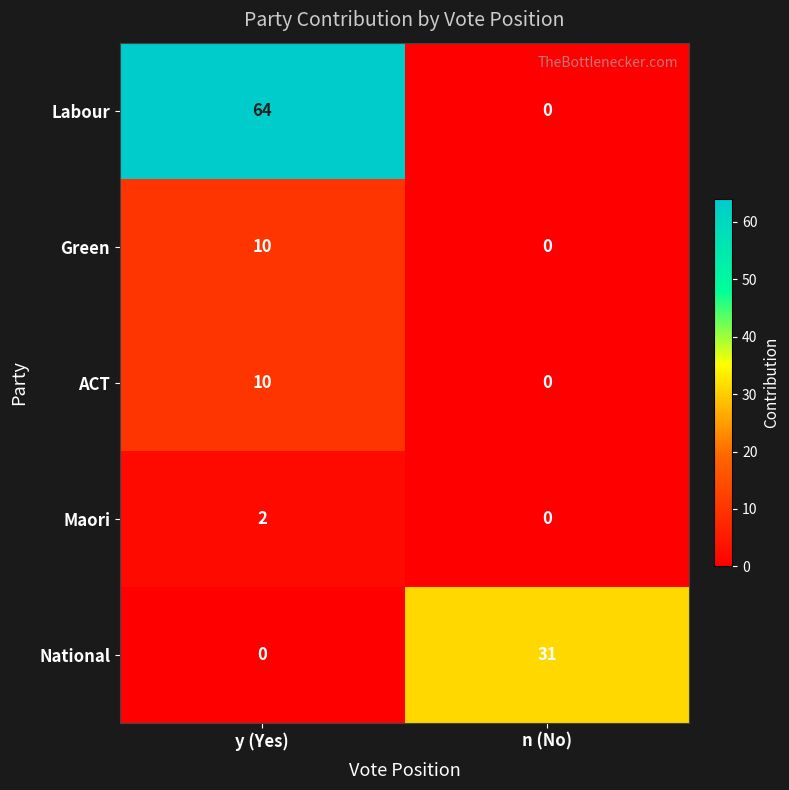

What is the total value across all series at n (No)?

31